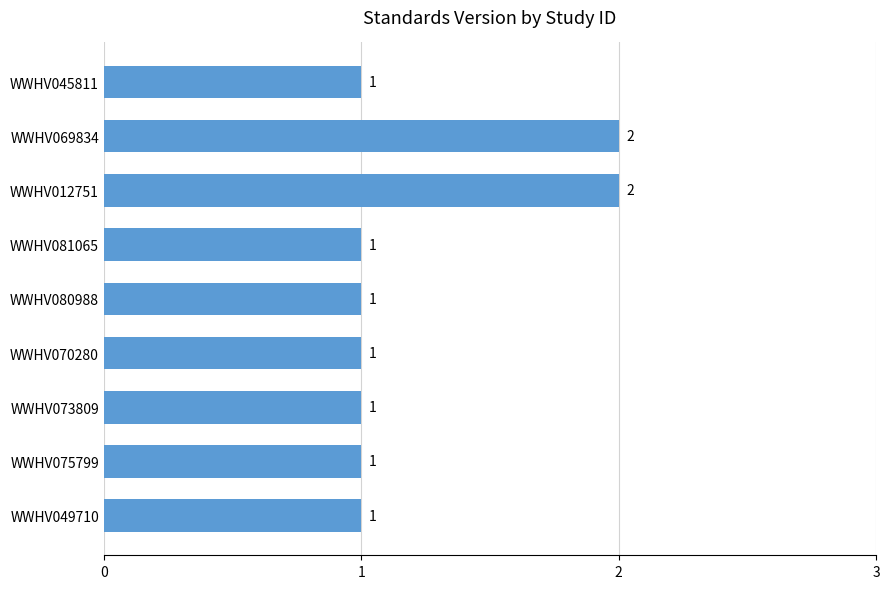

Reading bottom to top, what are all the values shown in this chart?

1	1	1	1	1	1	2	2	1